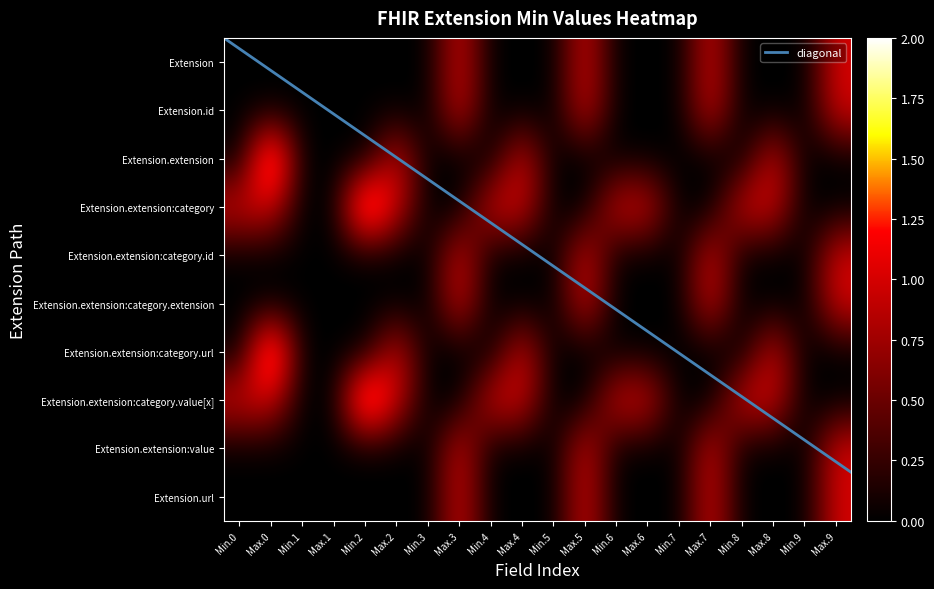

How many values in the Extension.extension series exceed 0?

4